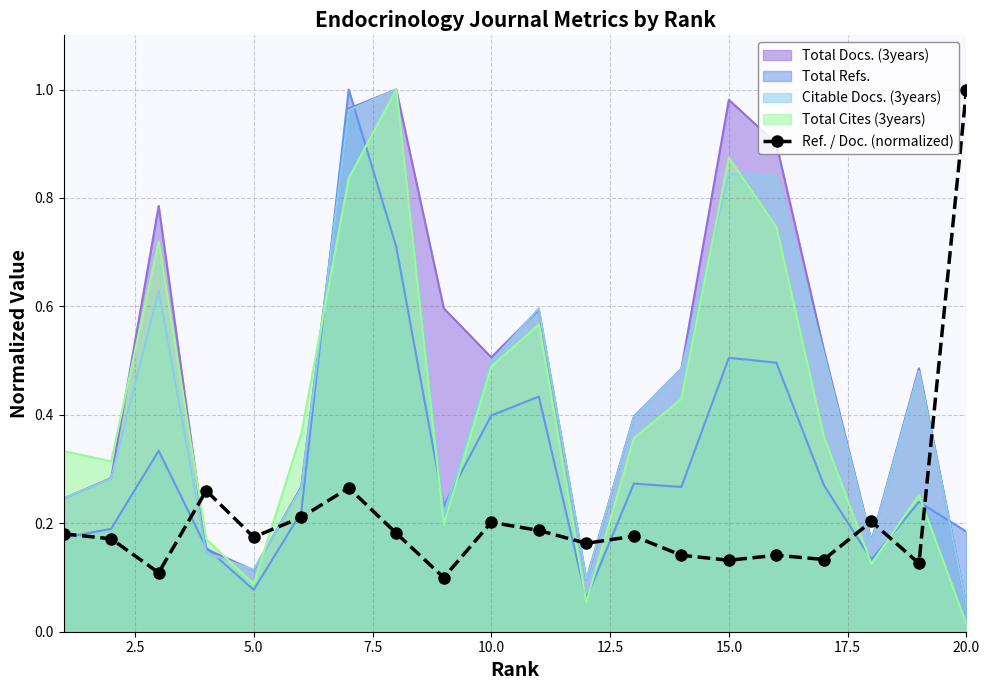

What is the average value?

0.2